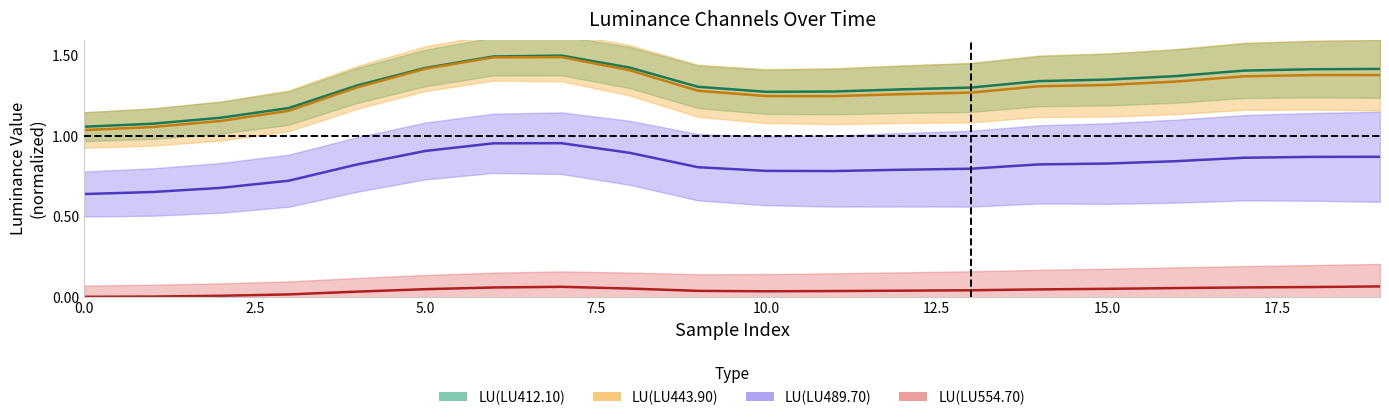

Reading right to left, list all the values displayed in this chart.

LU(LU412.10): 1.4	1.4	1.4	1.4	1.4	1.3	1.3	1.3	1.3	1.3	1.3	1.4	1.5	1.5	1.4	1.3	1.2	1.1	1.1	1.1
LU(LU443.90): 1.4	1.4	1.4	1.3	1.3	1.3	1.3	1.3	1.2	1.2	1.3	1.4	1.5	1.5	1.4	1.3	1.2	1.1	1.1	1.0
LU(LU489.70): 0.9	0.9	0.9	0.8	0.8	0.8	0.8	0.8	0.8	0.8	0.8	0.9	1.0	1.0	0.9	0.8	0.7	0.7	0.7	0.6
LU(LU554.70): 0.1	0.1	0.1	0.1	0.0	0.0	0.0	0.0	0.0	0.0	0.0	0.1	0.1	0.1	0.0	0.0	0.0	0.0	0.0	0.0